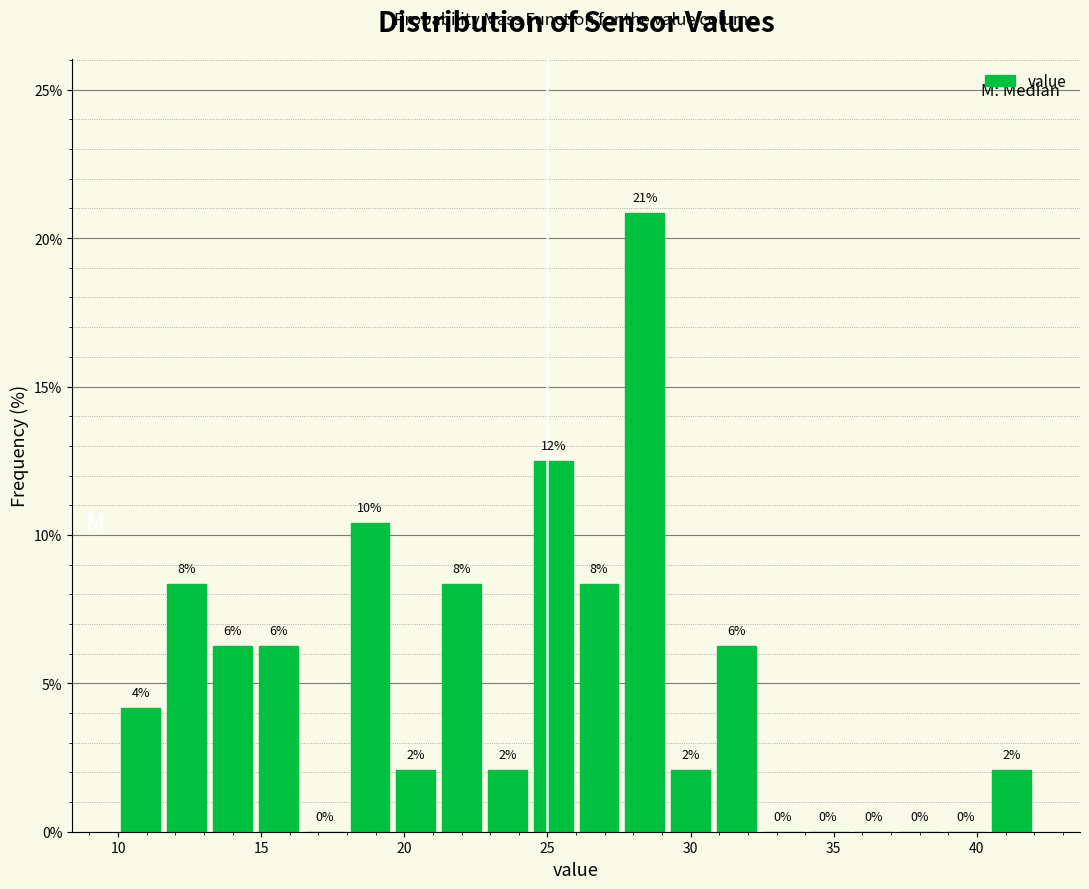

Read against the x-axis, roughly where is the centre of the tallest bar?

28.5